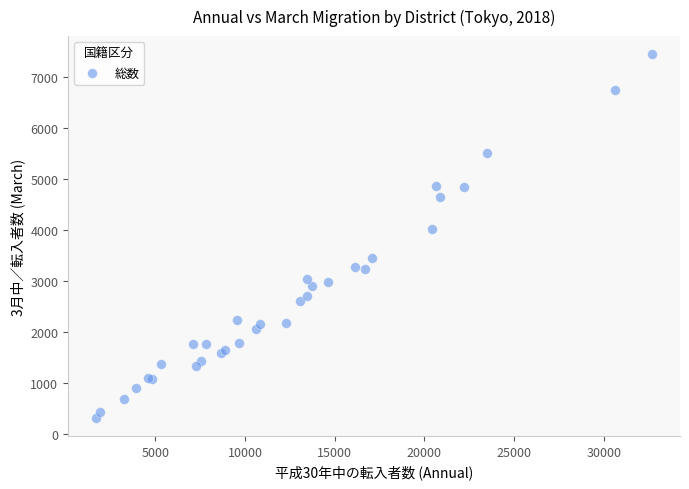

What Y value in the scatter plot is closest to 3875?

4015